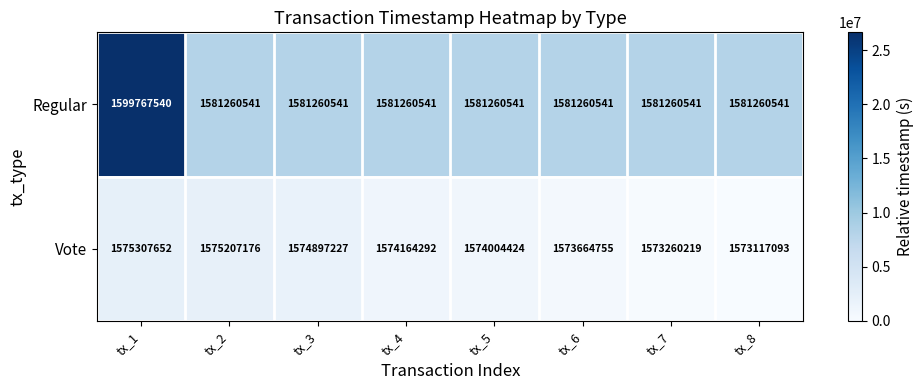

List the series in order of their peak value, lowest first.

Vote, Regular